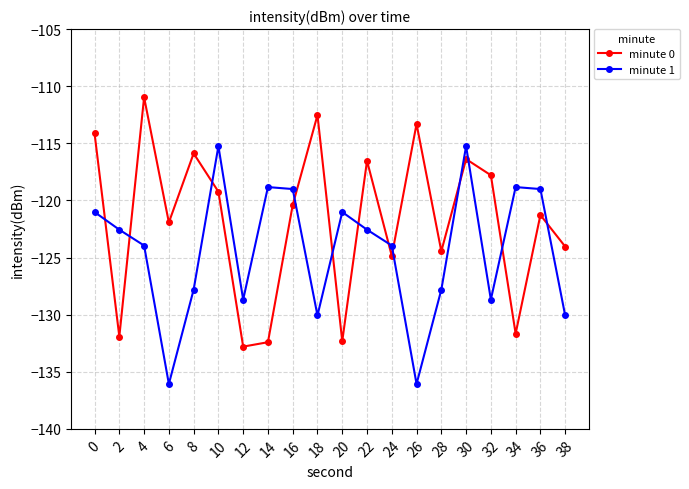

What is the sum of all minute 0 values?

-2434.9